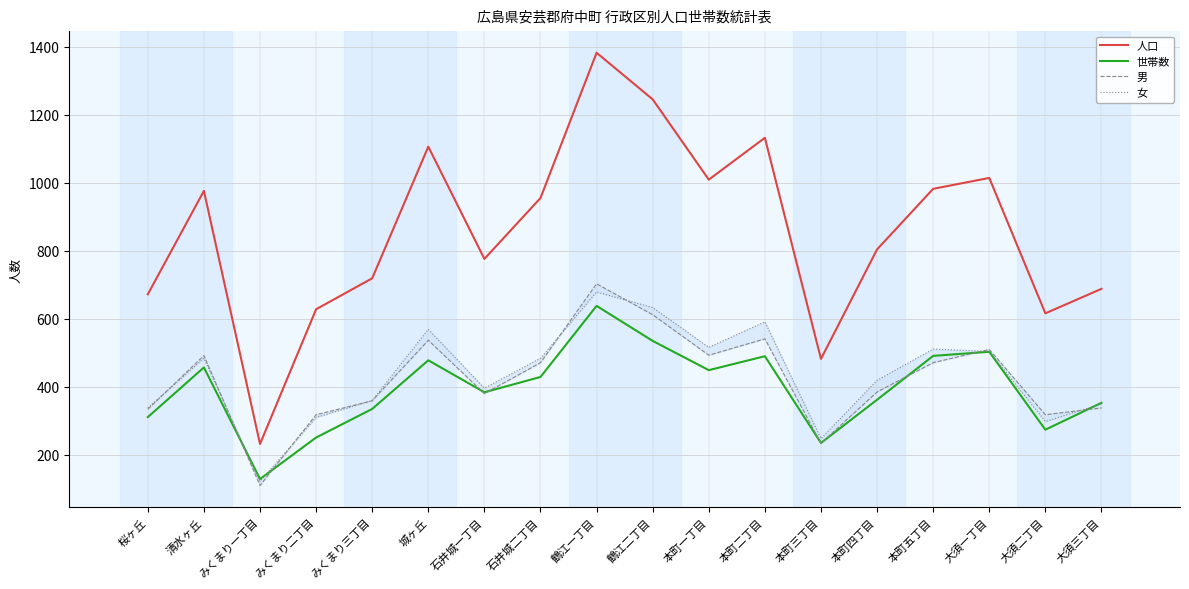

Reading right to left, what are all the values shown in this chart?

人口: 大須三丁目=688	大須二丁目=616	大須一丁目=1014	本町五丁目=982	本町四丁目=804	本町三丁目=482	本町二丁目=1132	本町一丁目=1009	鶴江二丁目=1245	鶴江一丁目=1382	石井城二丁目=955	石井城一丁目=776	城ヶ丘=1106	みくまり三丁目=719	みくまり二丁目=628	みくまり一丁目=232	清水ヶ丘=976	桜ヶ丘=672
世帯数: 大須三丁目=353	大須二丁目=274	大須一丁目=503	本町五丁目=491	本町四丁目=362	本町三丁目=235	本町二丁目=490	本町一丁目=449	鶴江二丁目=535	鶴江一丁目=638	石井城二丁目=429	石井城一丁目=384	城ヶ丘=478	みくまり三丁目=335	みくまり二丁目=251	みくまり一丁目=129	清水ヶ丘=457	桜ヶ丘=311
男: 大須三丁目=338	大須二丁目=318	大須一丁目=510	本町五丁目=471	本町四丁目=385	本町三丁目=234	本町二丁目=541	本町一丁目=493	鶴江二丁目=612	鶴江一丁目=703	石井城二丁目=471	石井城一丁目=380	城ヶ丘=537	みくまり三丁目=359	みくまり二丁目=318	みくまり一丁目=110	清水ヶ丘=492	桜ヶ丘=334
女: 大須三丁目=350	大須二丁目=298	大須一丁目=504	本町五丁目=511	本町四丁目=419	本町三丁目=248	本町二丁目=591	本町一丁目=516	鶴江二丁目=633	鶴江一丁目=679	石井城二丁目=484	石井城一丁目=396	城ヶ丘=569	みくまり三丁目=360	みくまり二丁目=310	みくまり一丁目=122	清水ヶ丘=484	桜ヶ丘=338